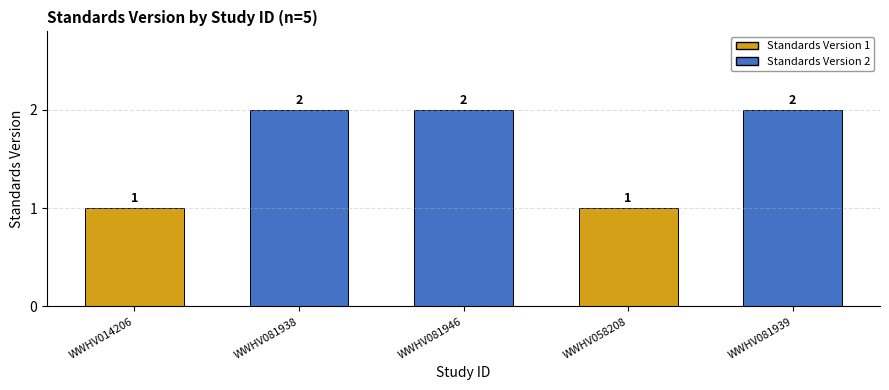

What is the label of the 4th bar from the left?

WWHV058208